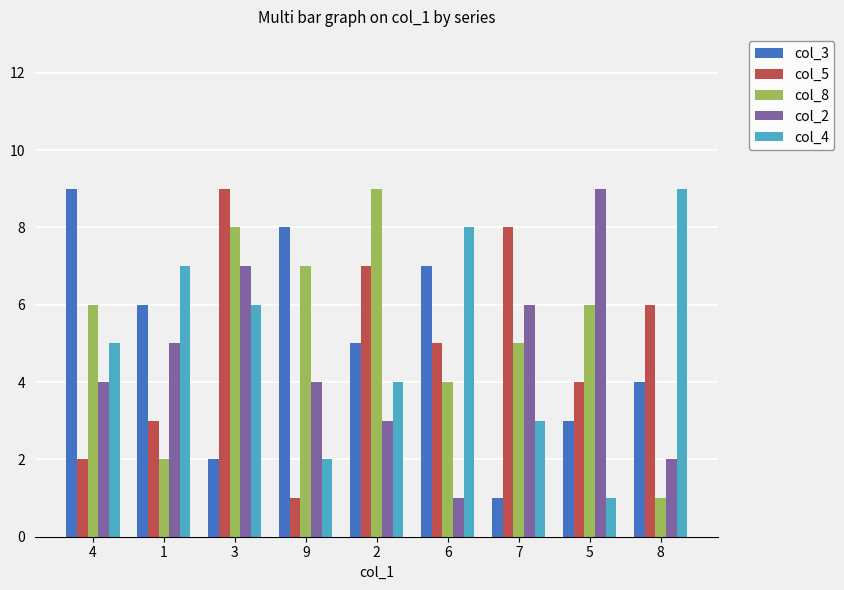

Is it true that col_5 equals 4 at 5?

True